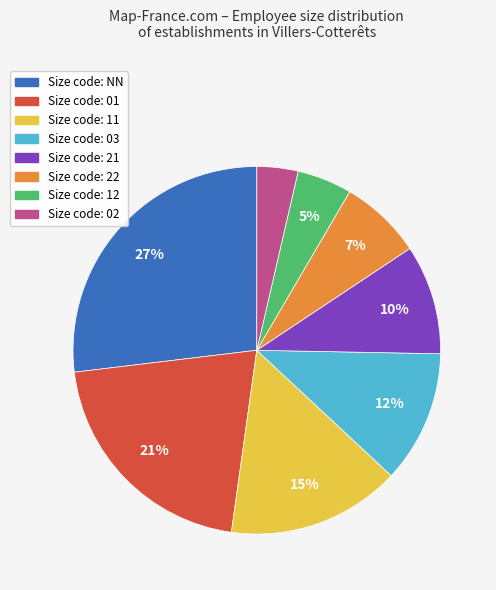

To the nearest percent, what is the difference between the largest and smallest slice percentages?

23%